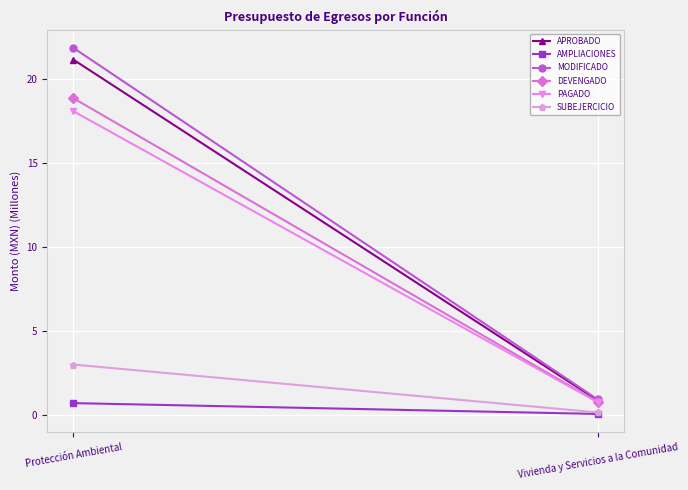

What are all the series names shown in the legend?

APROBADO, AMPLIACIONES, MODIFICADO, DEVENGADO, PAGADO, SUBEJERCICIO